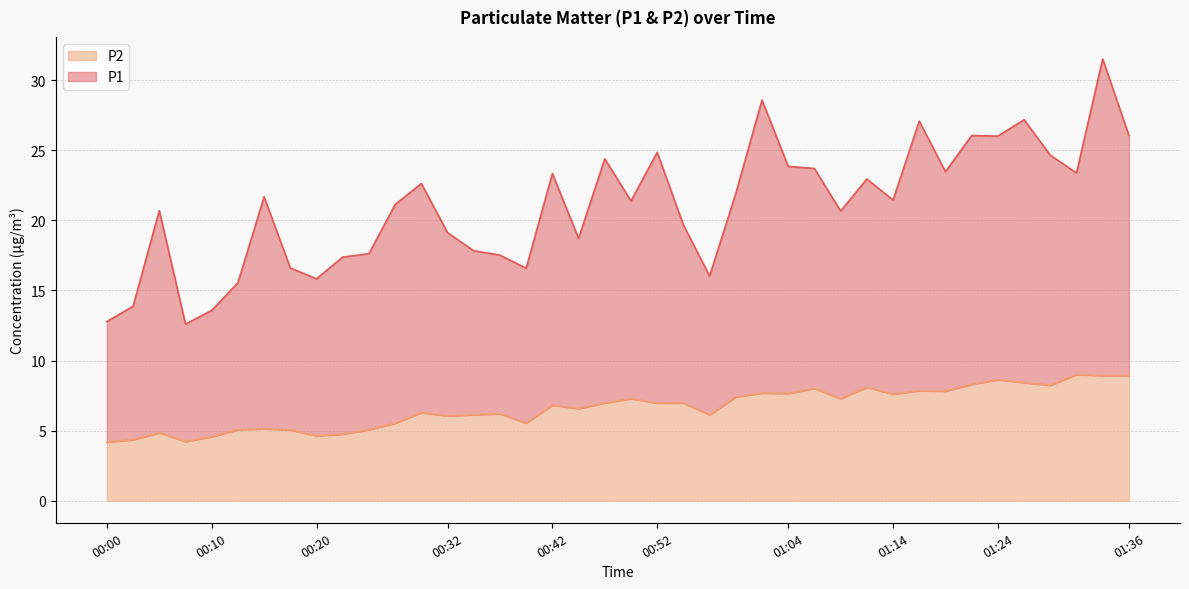

Rank the categories by value from lowest to highest.

00:00, 00:08, 00:03, 00:10, 00:20, 00:22, 00:05, 00:17, 00:12, 00:25, 00:15, 00:27, 00:39, 00:32, 00:35, 00:56, 00:37, 00:30, 00:44, 00:42, 00:47, 00:52, 00:54, 00:49, 01:09, 00:59, 01:14, 01:04, 01:01, 01:19, 01:16, 01:06, 01:11, 01:29, 01:21, 01:26, 01:24, 01:33, 01:36, 01:31